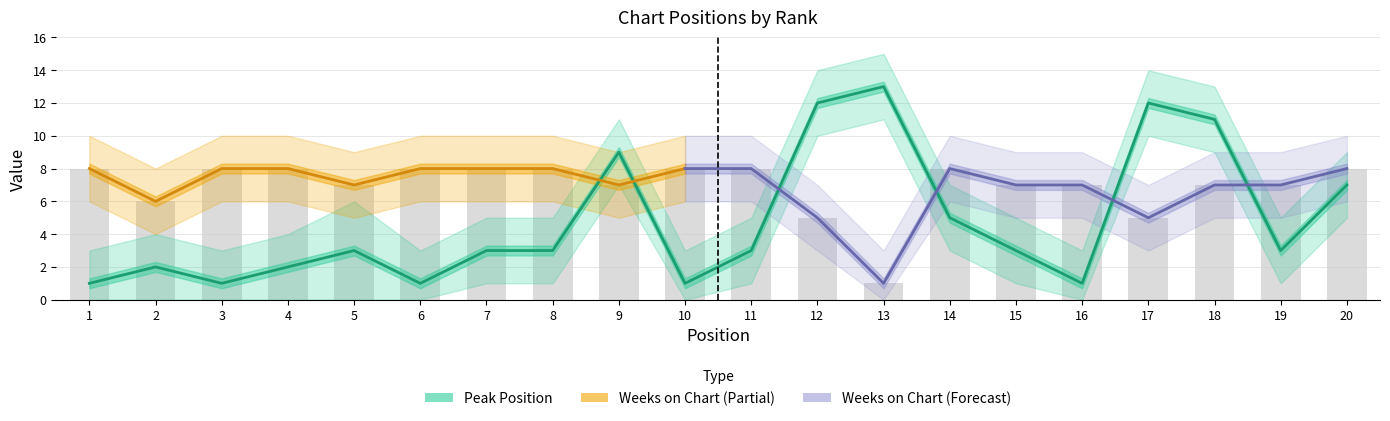

What is the value of the Weeks on Chart bar at the 12th from the left?

5